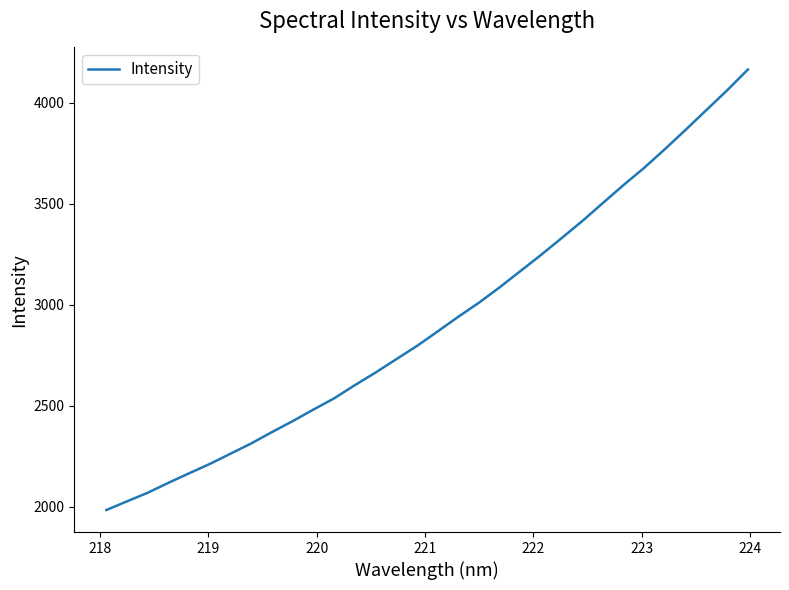

What is the difference between the maximum and minimum values?

2179.9